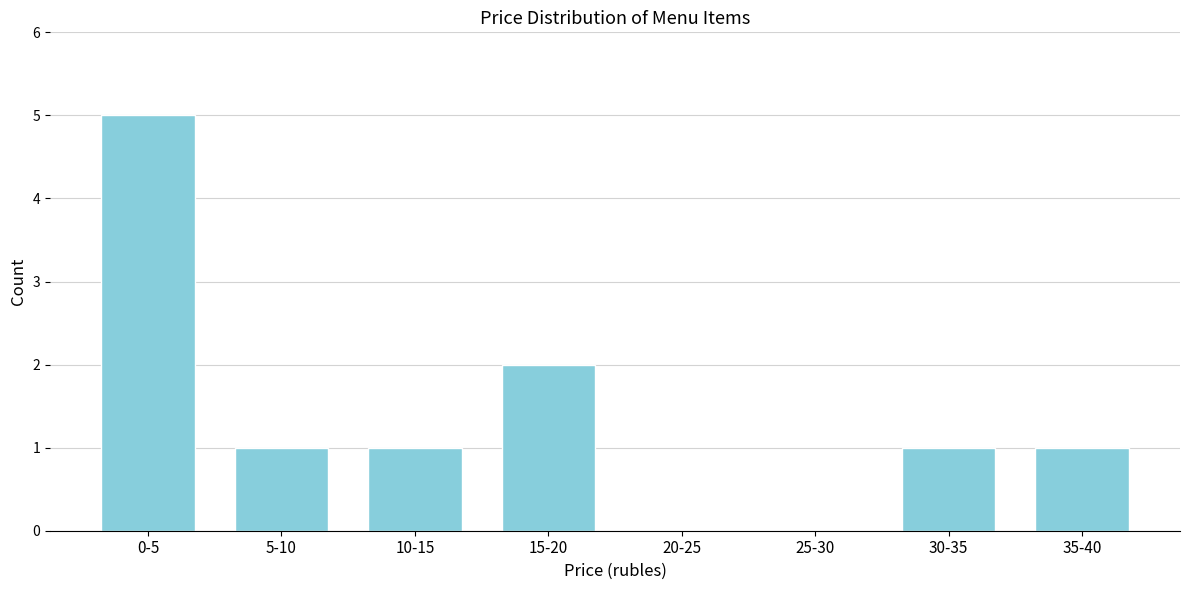

Reading left to right, transcribe all the data shown in this chart.

0-5=5	5-10=1	10-15=1	15-20=2	20-25=0	25-30=0	30-35=1	35-40=1